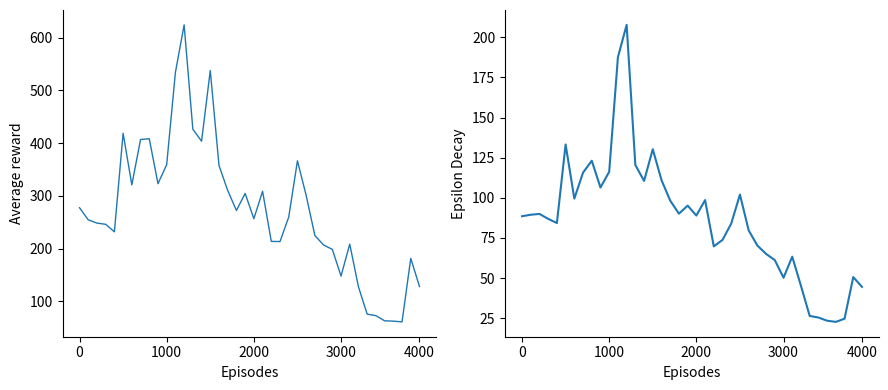

What are all the series names shown in the legend?

P1, P2